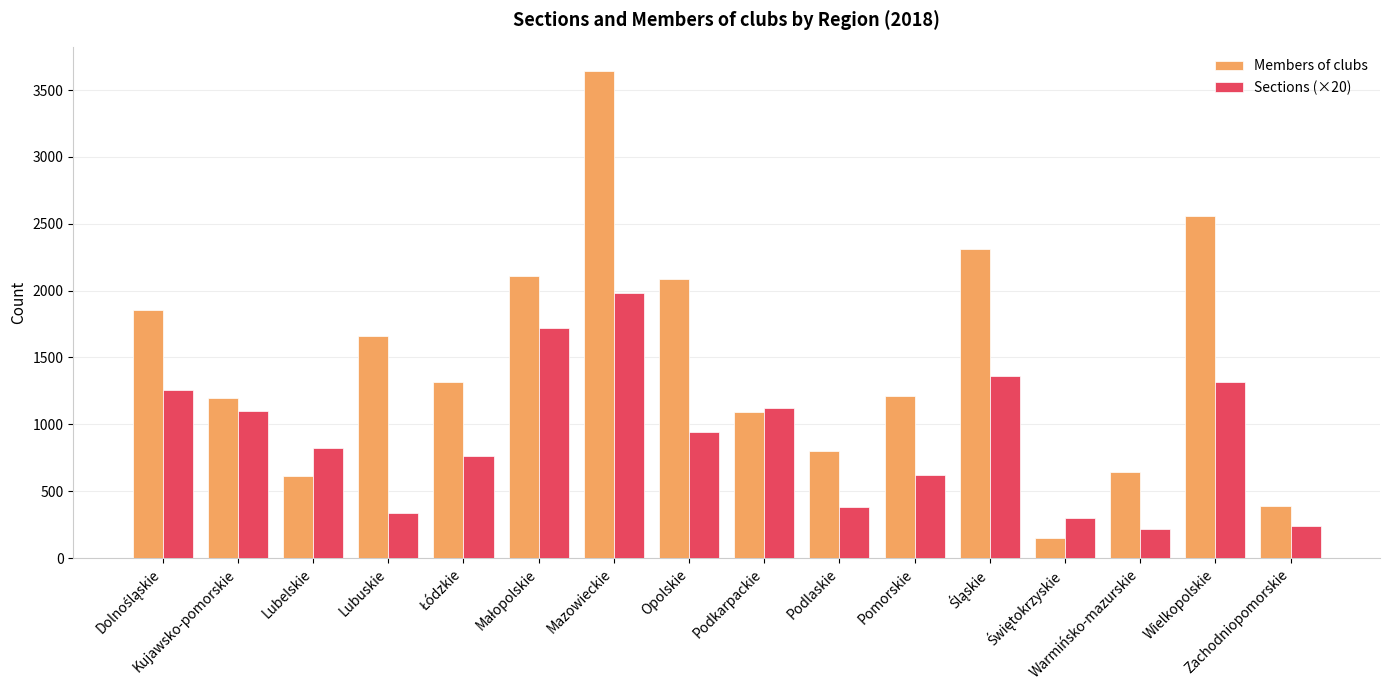

Which series changed the most between Lubuskie and Mazowieckie?

Members of clubs